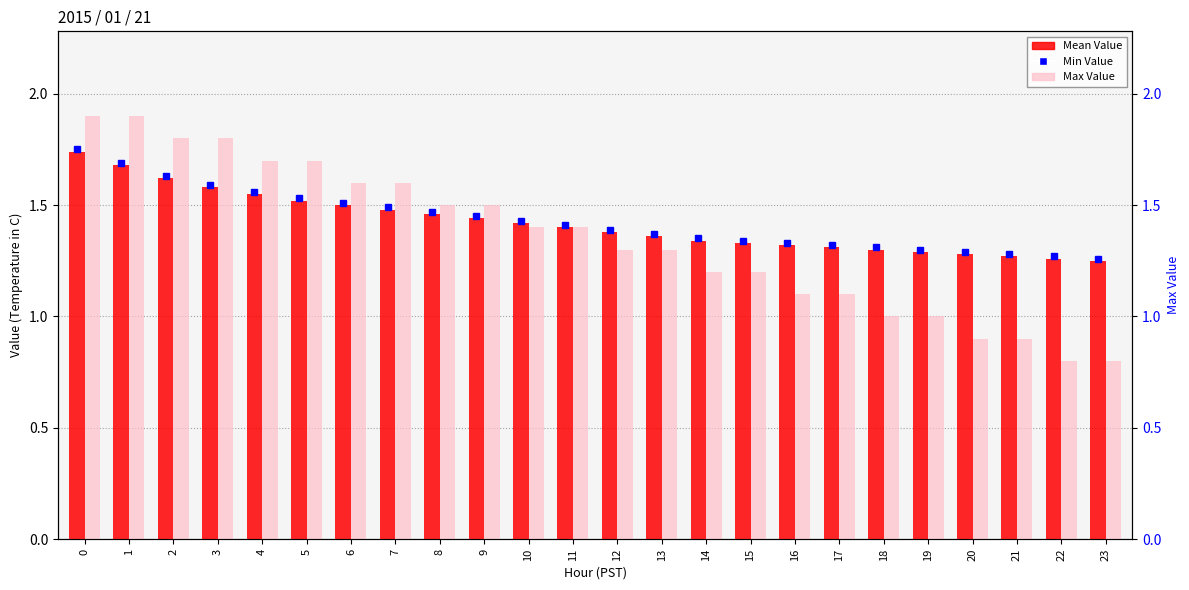

What is the minimum value for Max Value?

0.8